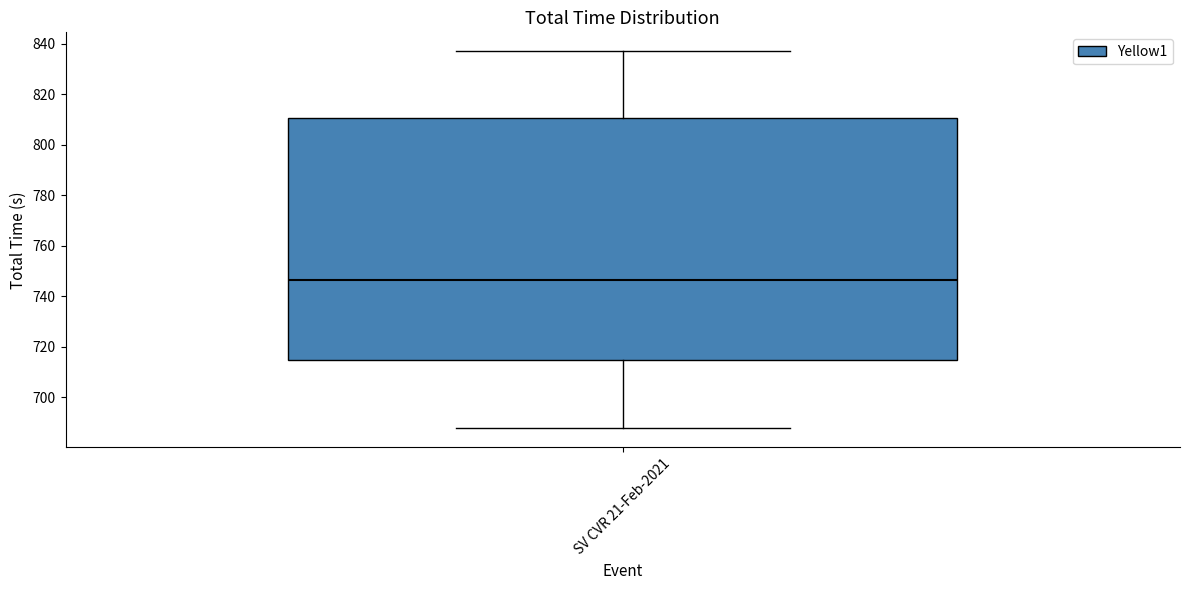

Transcribe this box plot: give where the median line is, the range the box spans, and where the two whiskers end, as read against the y-axis. The values are not printed on the chart, so give them approximately, as read against the axis.

median 746, box 714 to 810, whiskers 688 to 838